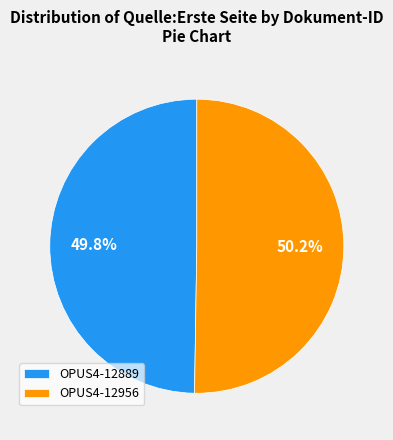

Is there a majority slice in this chart?

Yes